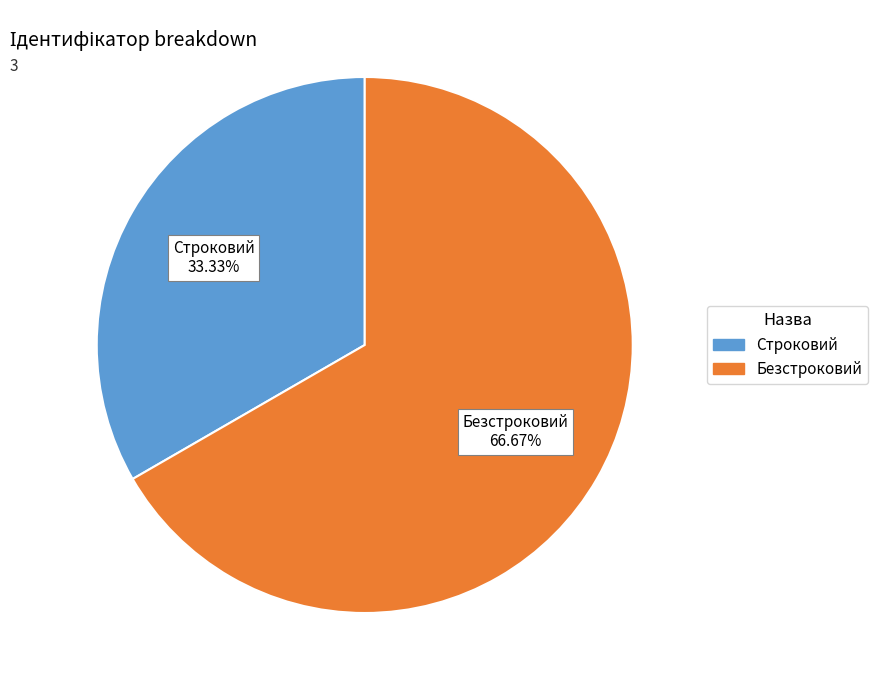

The Безстроковий slice represents 72% of the pie. True or false?

False